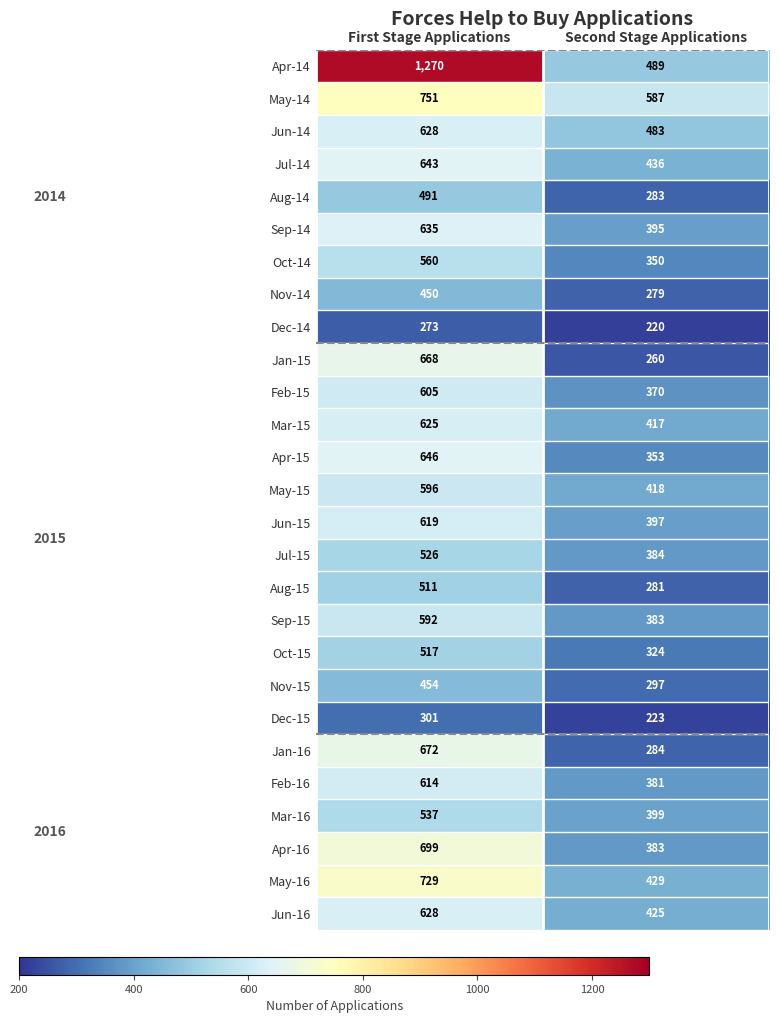

Read the Jan-16 value at First Stage Applications, to the nearest 10.

670